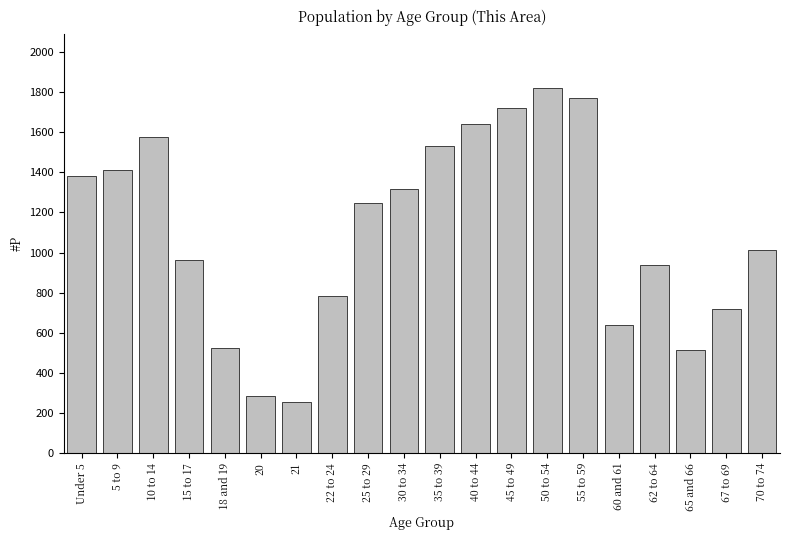

What is the smallest value displayed?

255